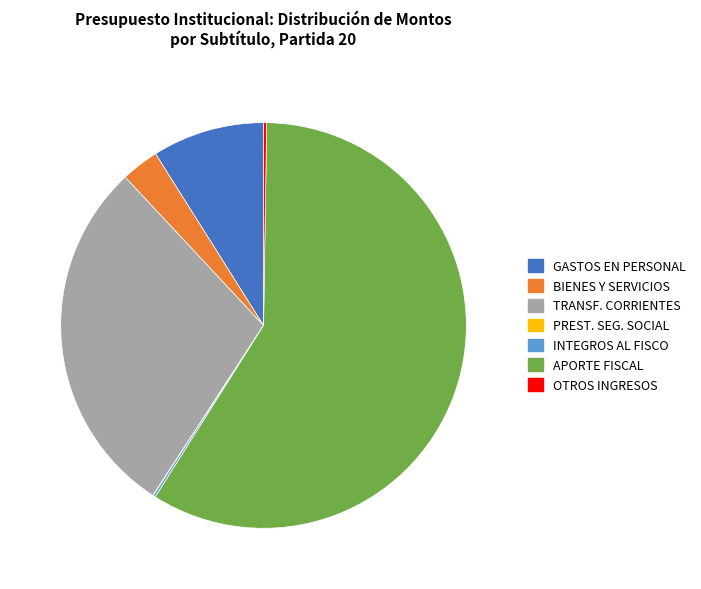

Which has a higher value, GASTOS EN PERSONAL or BIENES Y SERVICIOS?

GASTOS EN PERSONAL